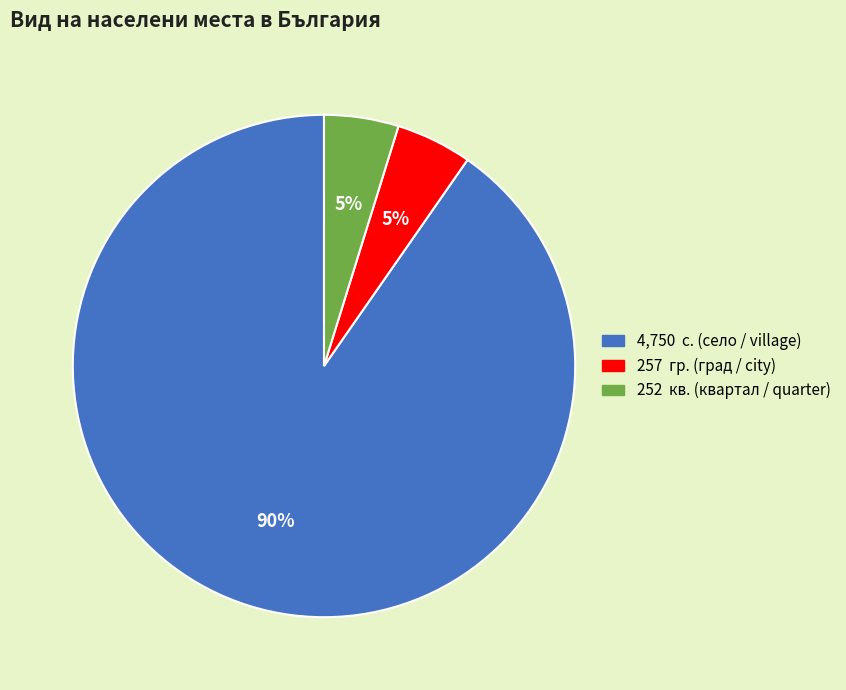

Is there any slice that represents more than half of the pie?

Yes